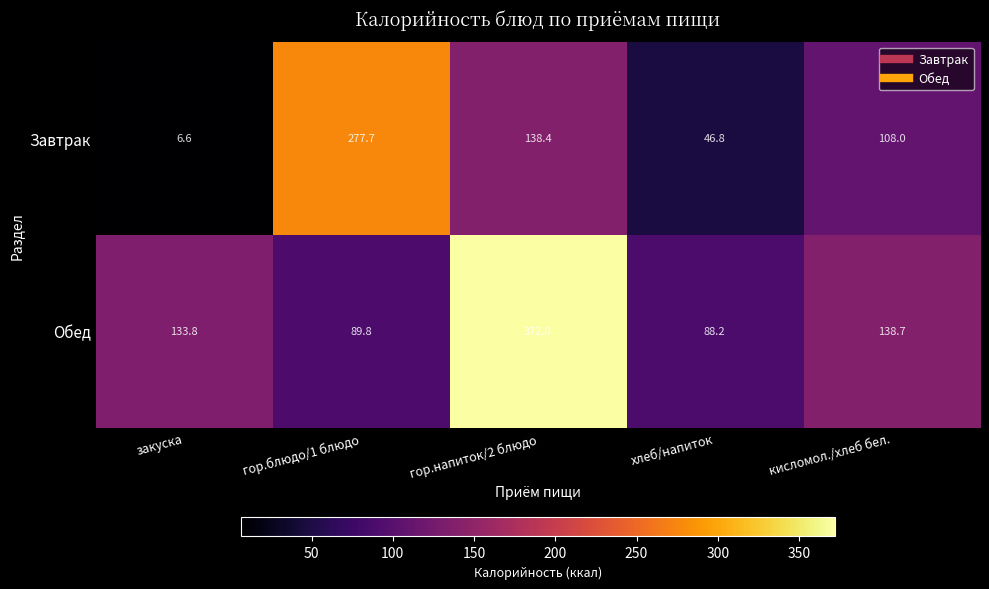

Reading left to right, transcribe all the data shown in this chart.

Завтрак: 6.6	277.7	138.4	46.8	108.0
Обед: 133.8	89.8	372.0	88.2	138.7